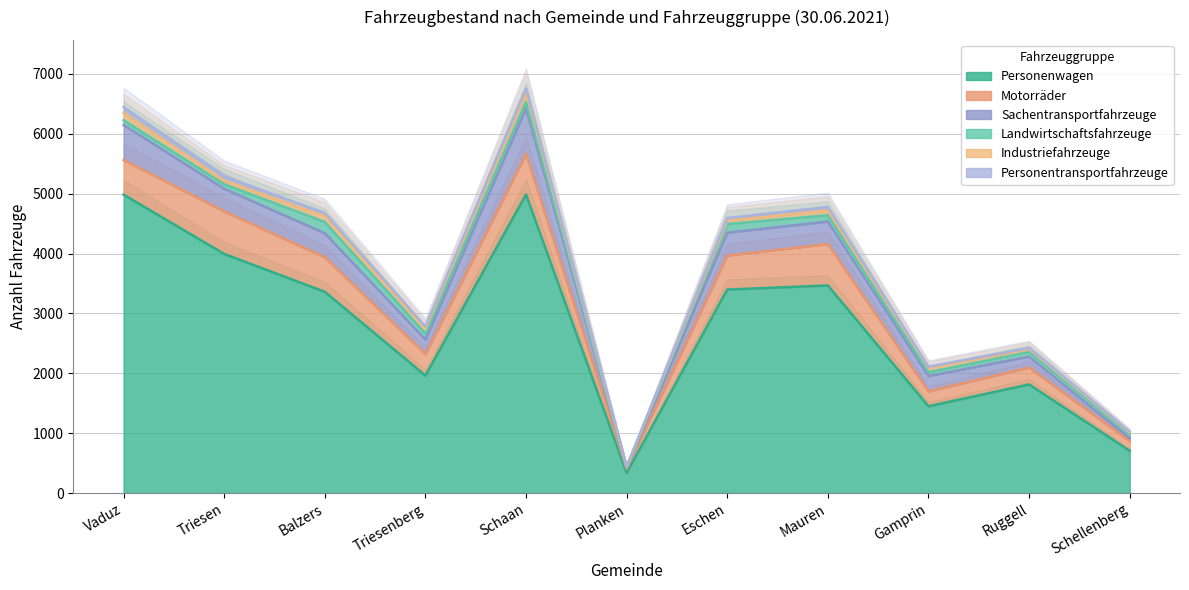

Reading right to left, extract all data points from this chart.

Personenwagen: 705	1814	1449	3467	3399	336	4987	1962	3361	3994	4984
Motorräder: 162	281	249	693	567	68	680	359	577	710	578
Sachentransportfahrzeuge: 49	183	256	374	383	19	757	241	401	378	586
Landwirtschaftsfahrzeuge: 72	76	64	106	143	10	110	98	188	76	79
Industriefahrzeuge: 21	49	73	81	57	5	158	78	96	60	121
Personentransportfahrzeuge: 14	20	20	58	44	6	66	42	55	71	98